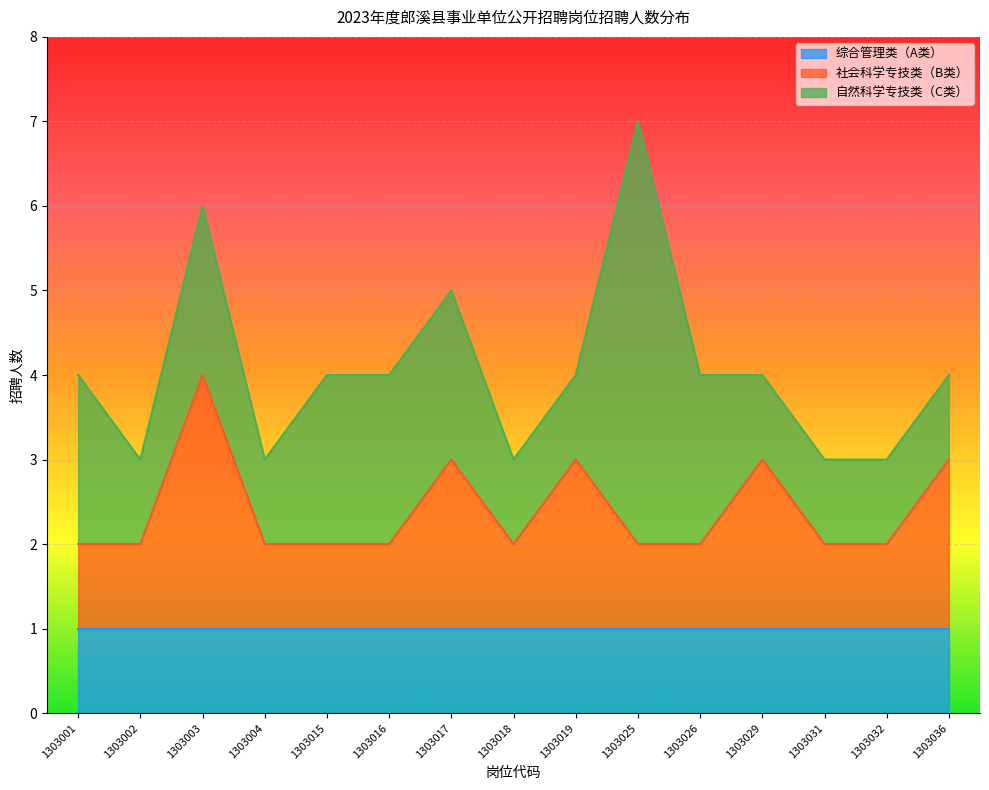

The 综合管理类（A类） series shows 1 at 1303031. True or false?

False